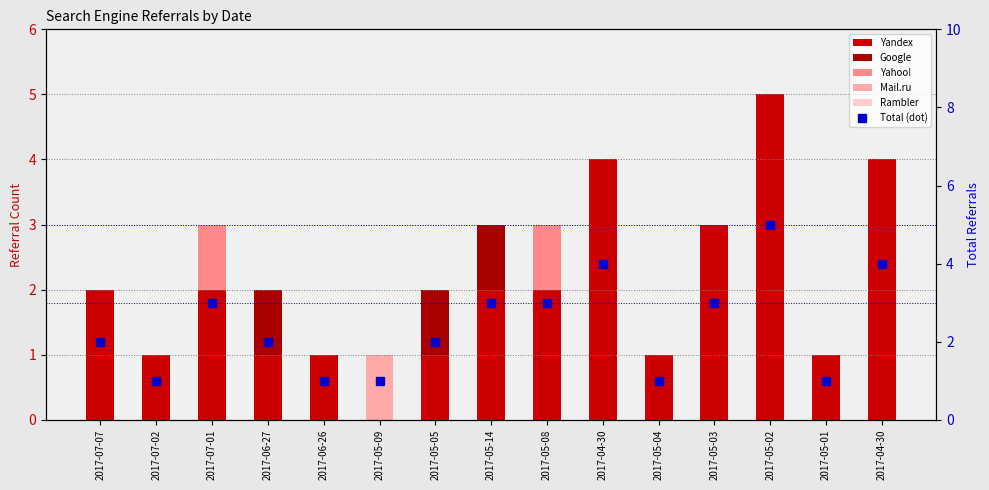

What is the value of the Yandex bar at the 9th from the left?

2